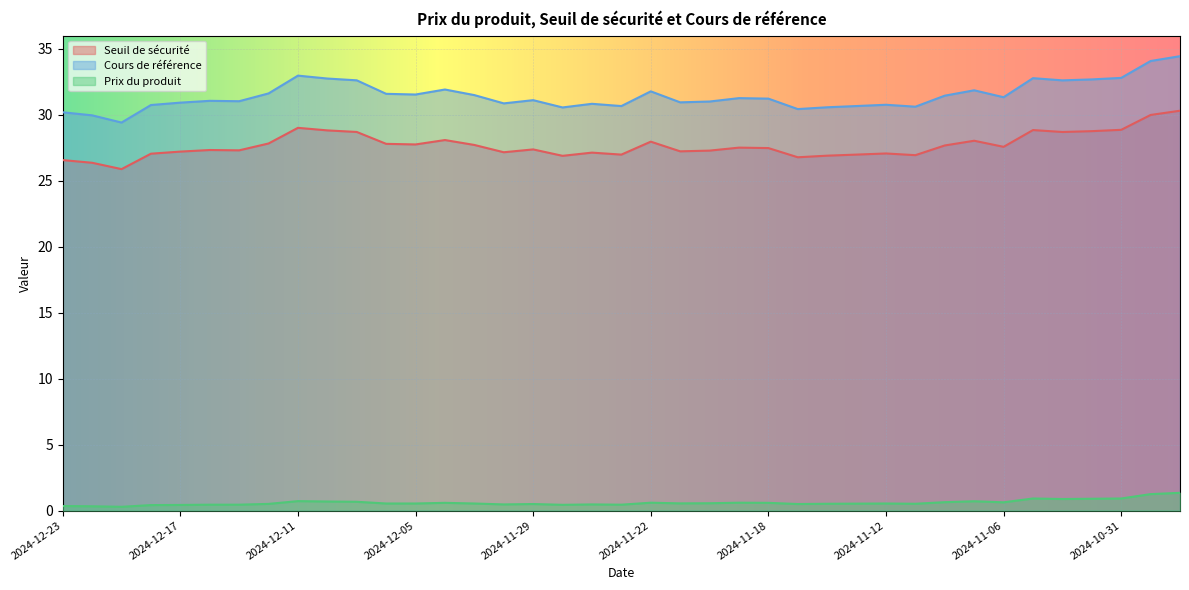

Which category has the highest value across all series?

2024-10-29